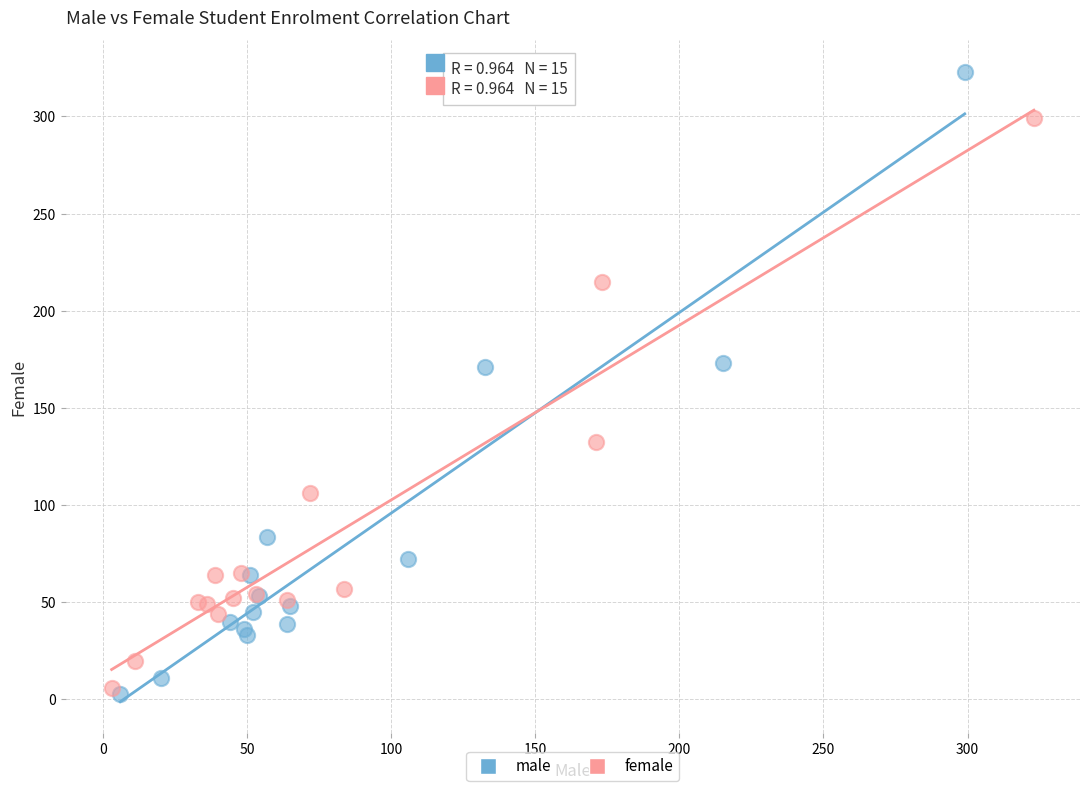

What are all the series names shown in the legend?

male, female